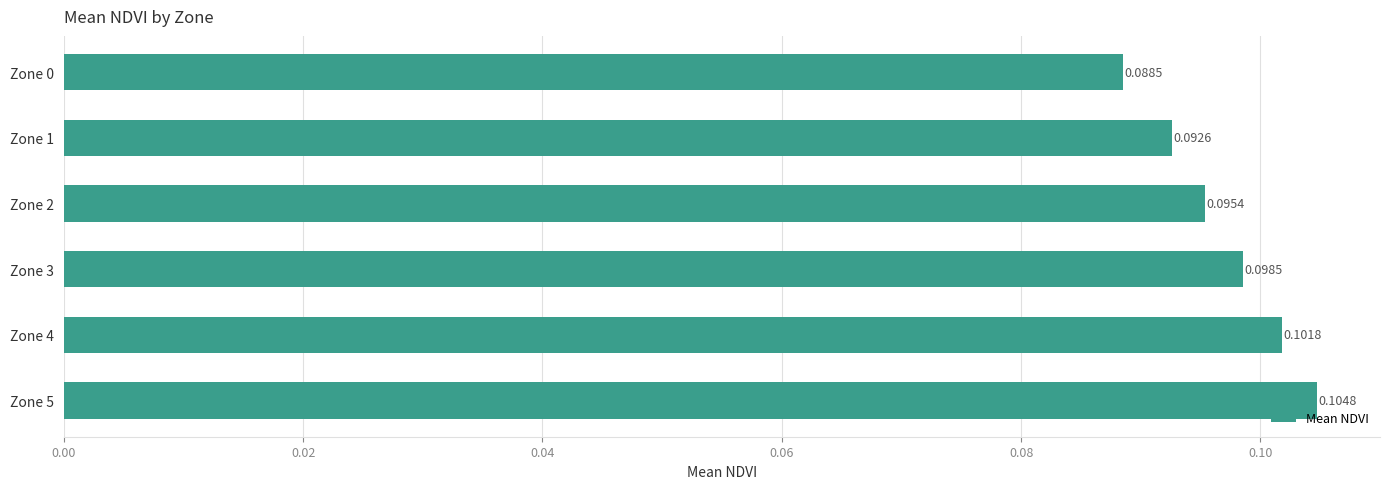

Rank the categories by value from highest to lowest.

Zone 5, Zone 4, Zone 3, Zone 2, Zone 1, Zone 0